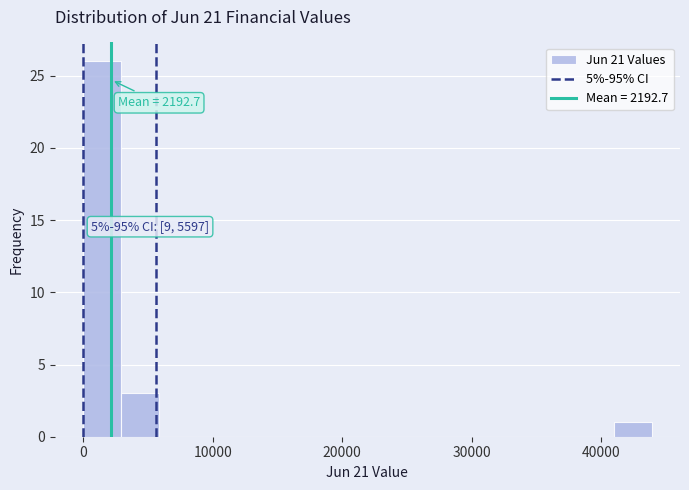

Read against the x-axis, roughly where is the centre of the tallest bar?

1000